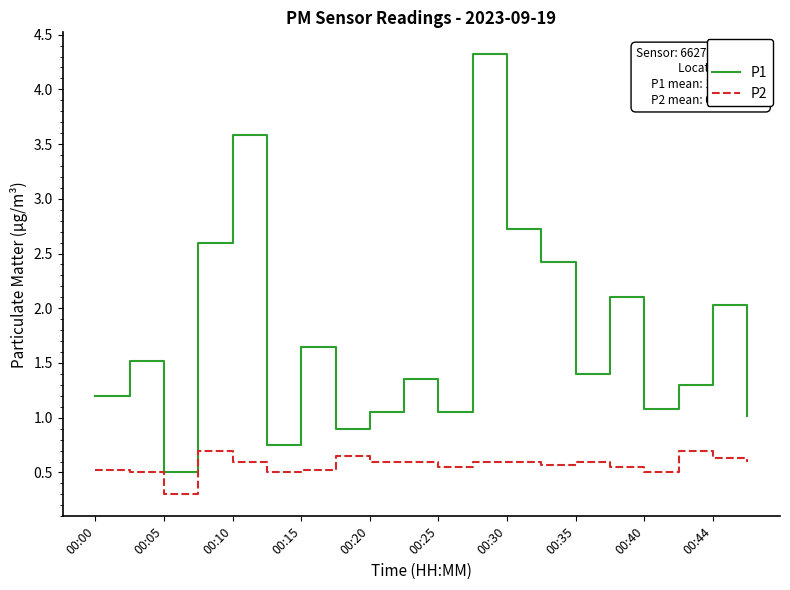

True or false: P2 and P1 cross at least once.

False